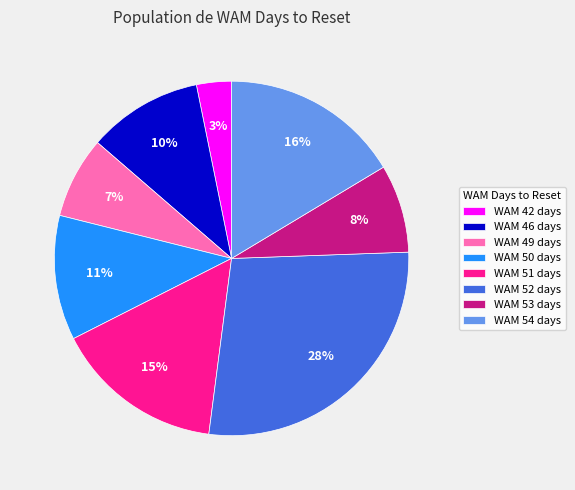

What percentage is the WAM 54 days slice, to the nearest percent?

16%